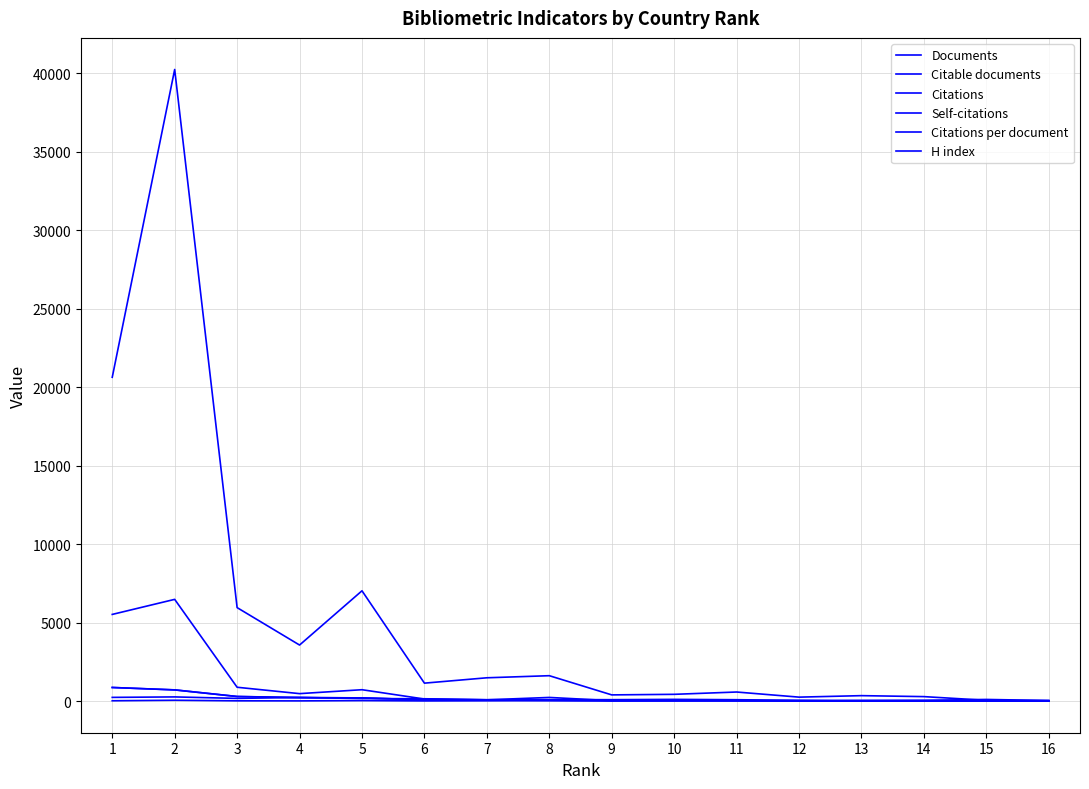

What is the difference between the maximum and second lowest values in the H index series?

224.0